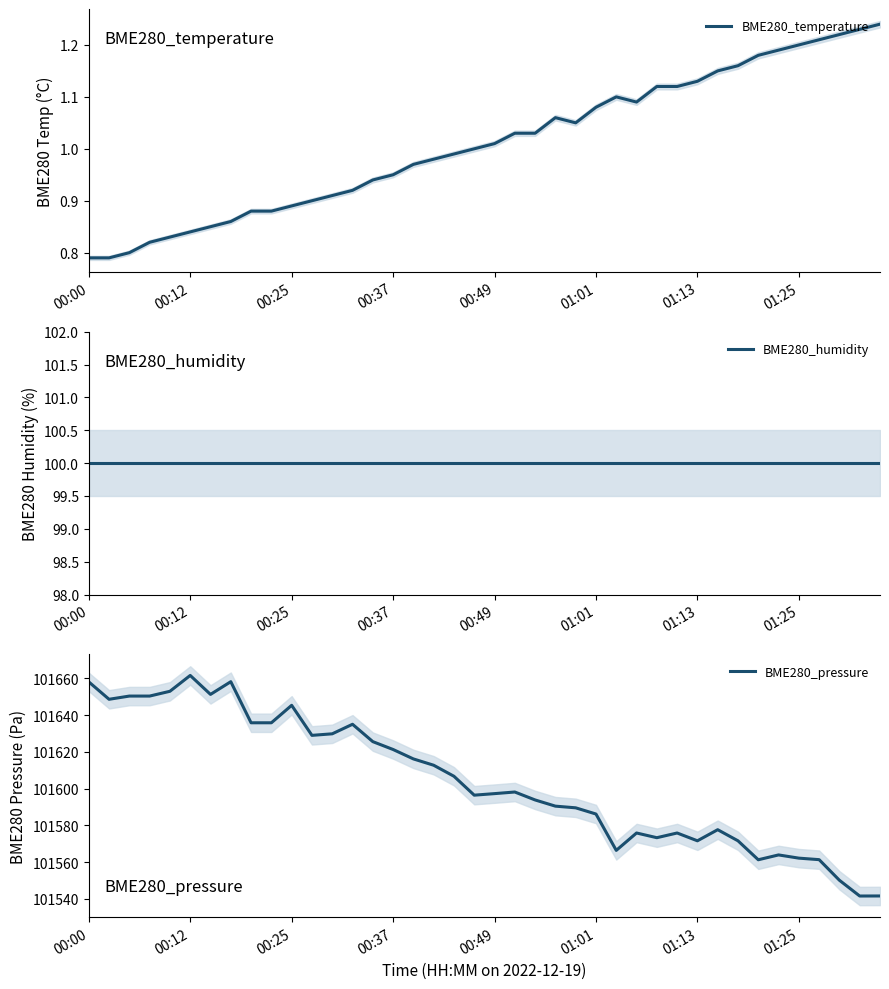

At 17, list the series in order from largest to smallest.

BME280_pressure, BME280_humidity, BME280_temperature